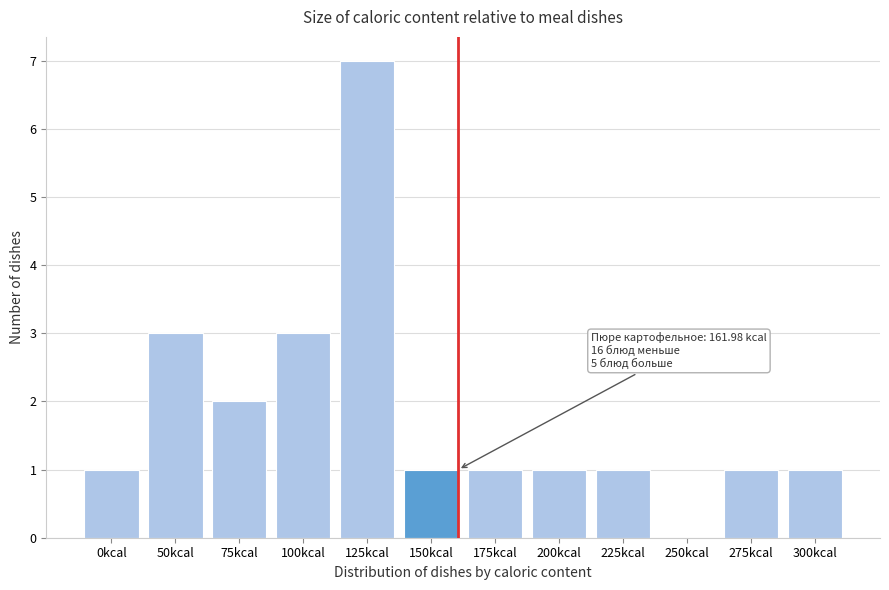

Reading left to right, list all the values displayed in this chart.

0kcal=1	50kcal=3	75kcal=2	100kcal=3	125kcal=7	150kcal=1	175kcal=1	200kcal=1	225kcal=1	250kcal=0	275kcal=1	300kcal=1